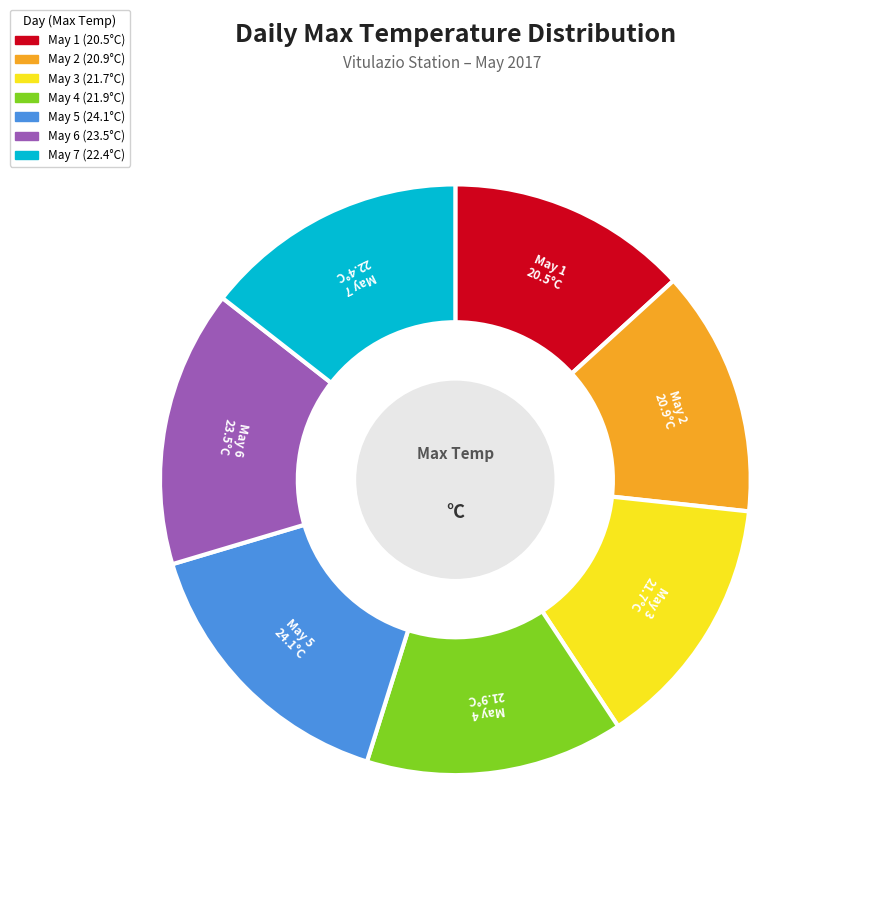

Is it true that May 3 is 29% of the pie?

False